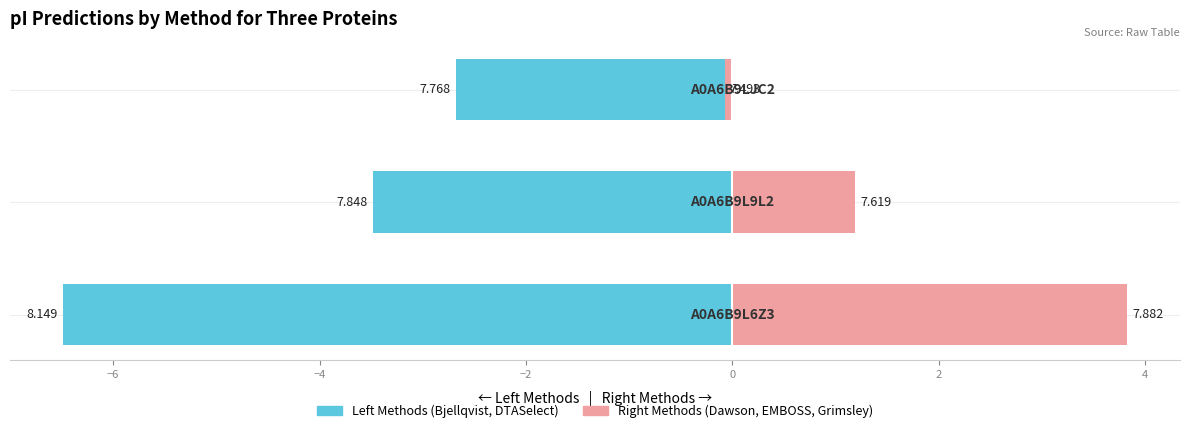

Which has a higher value, −6 or −8?

−6